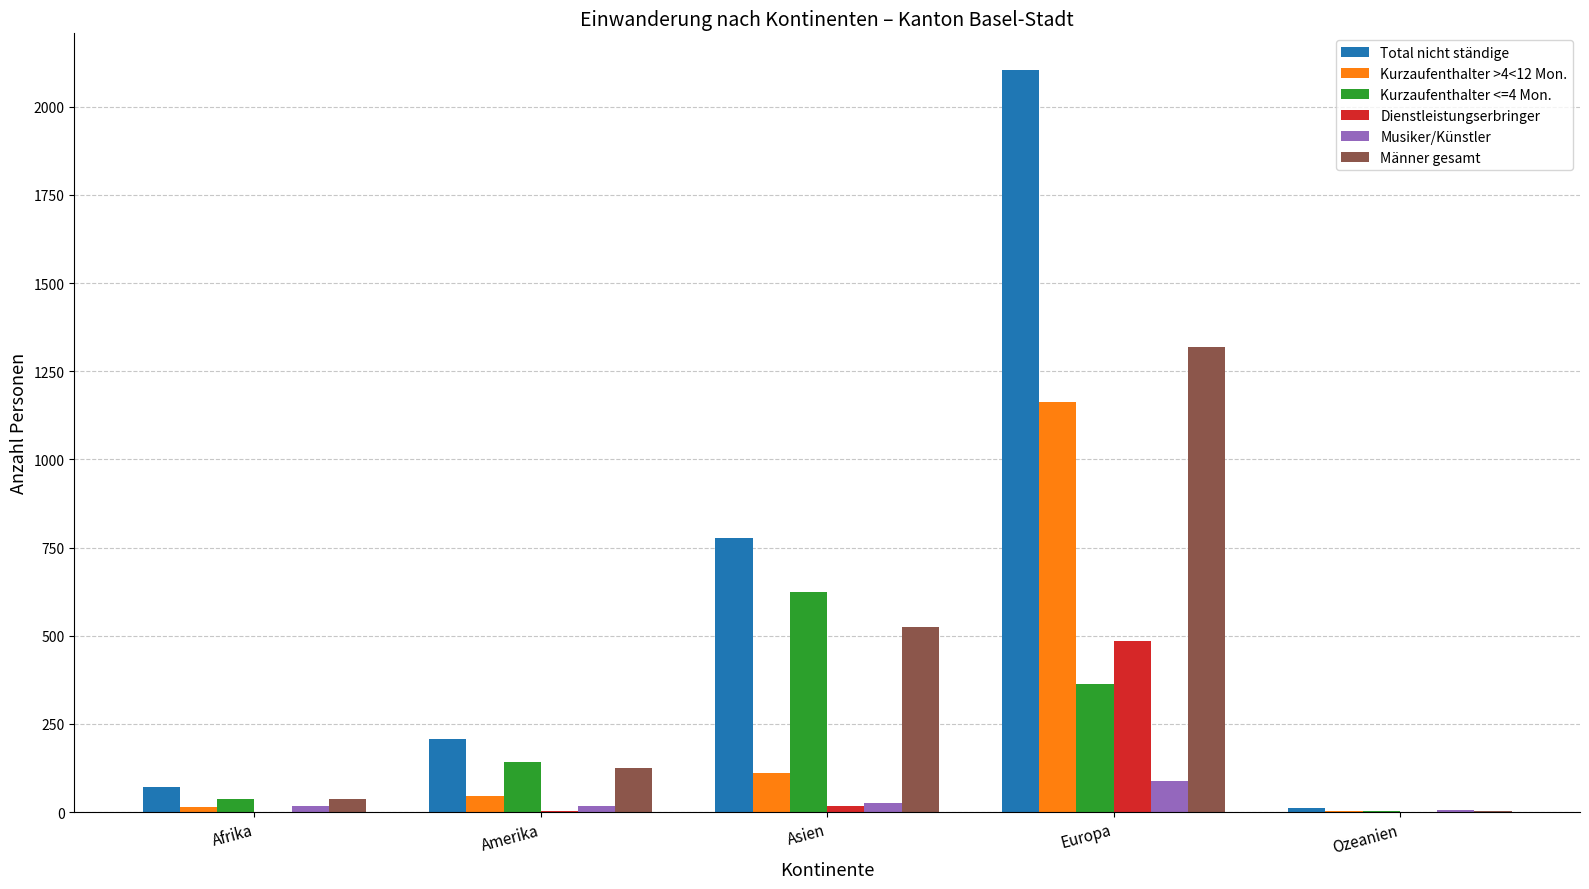

The value of Total nicht ständige at Asien is 777. True or false?

True